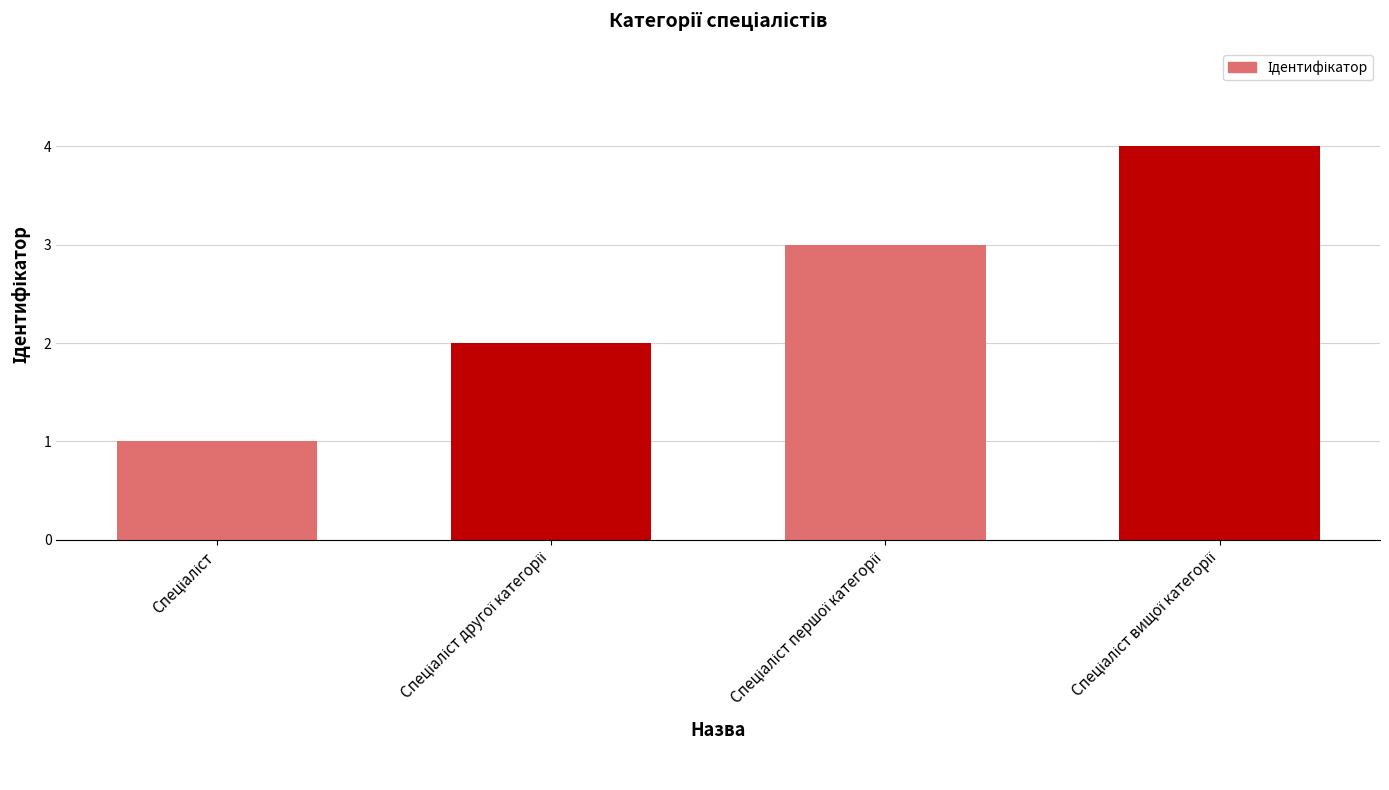

What is the sum of all values?

10